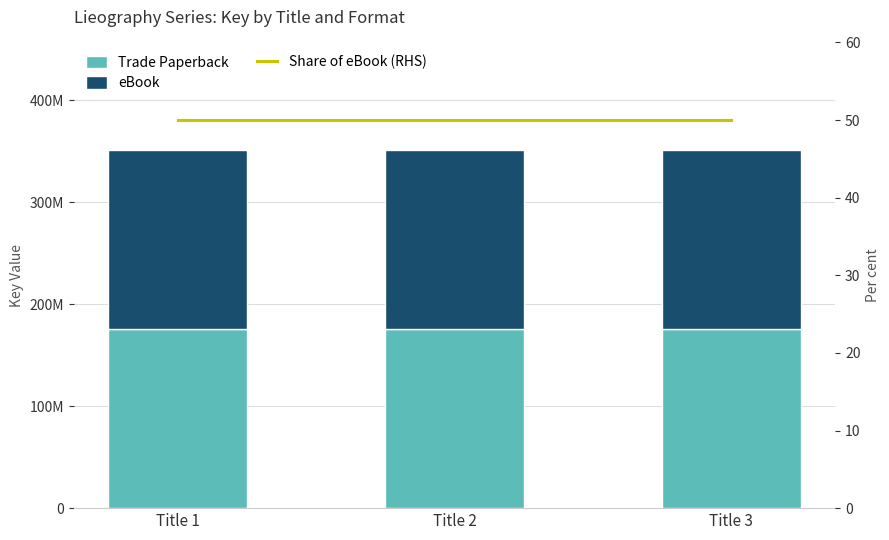

How many values in the Trade Paperback series are below 175670122?

1